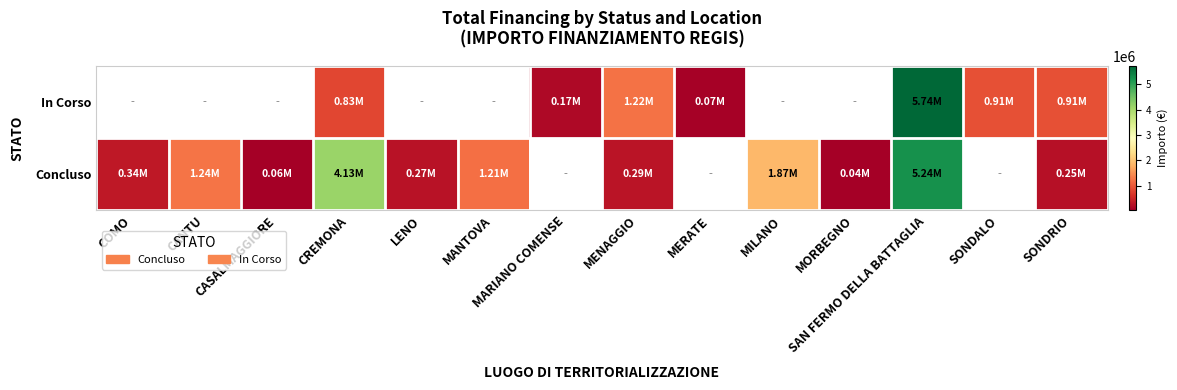

At which category is the sum across all series the highest?

SAN FERMO DELLA BATTAGLIA